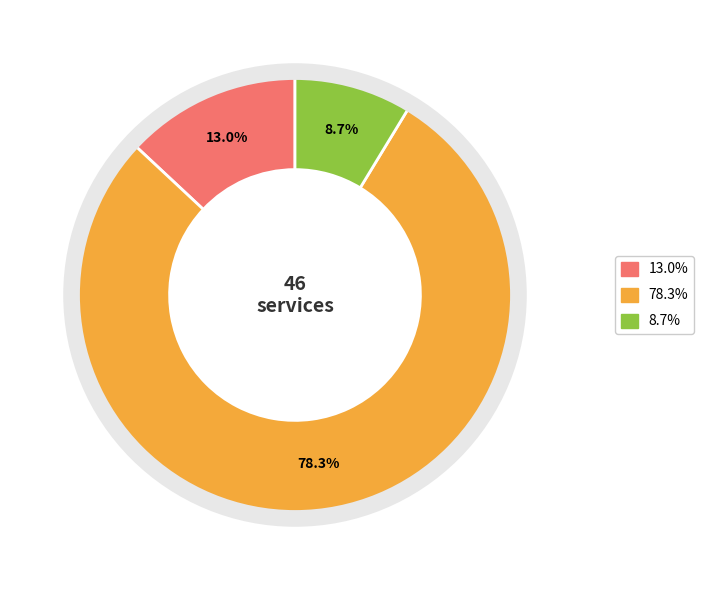

Is there any slice that represents more than half of the pie?

Yes